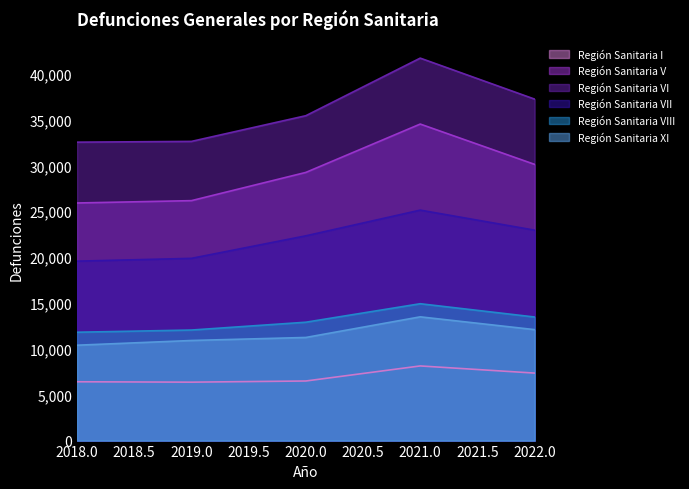

What is the value of the Región Sanitaria VI point at the 4th from the left?

41694